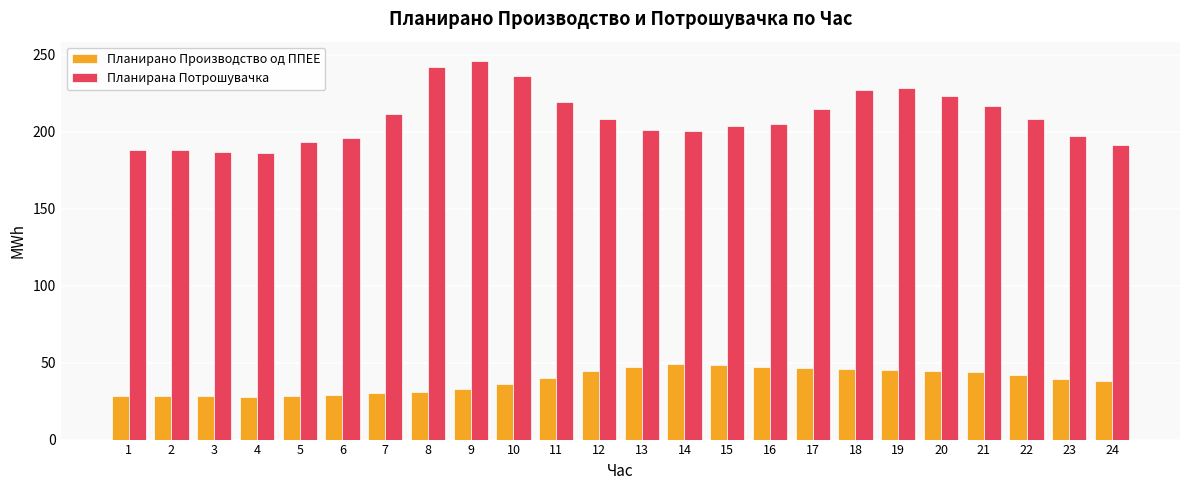

What is the difference between the maximum and minimum values in the Планирана Потрошувачка series?

60.3